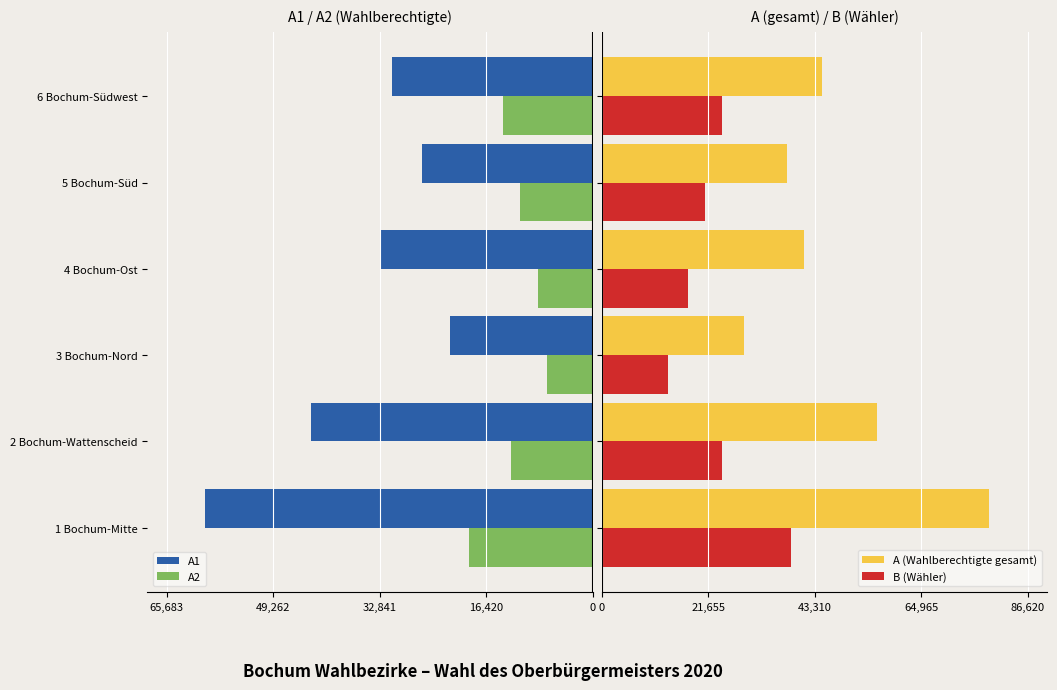

How many data points does each series have?

6